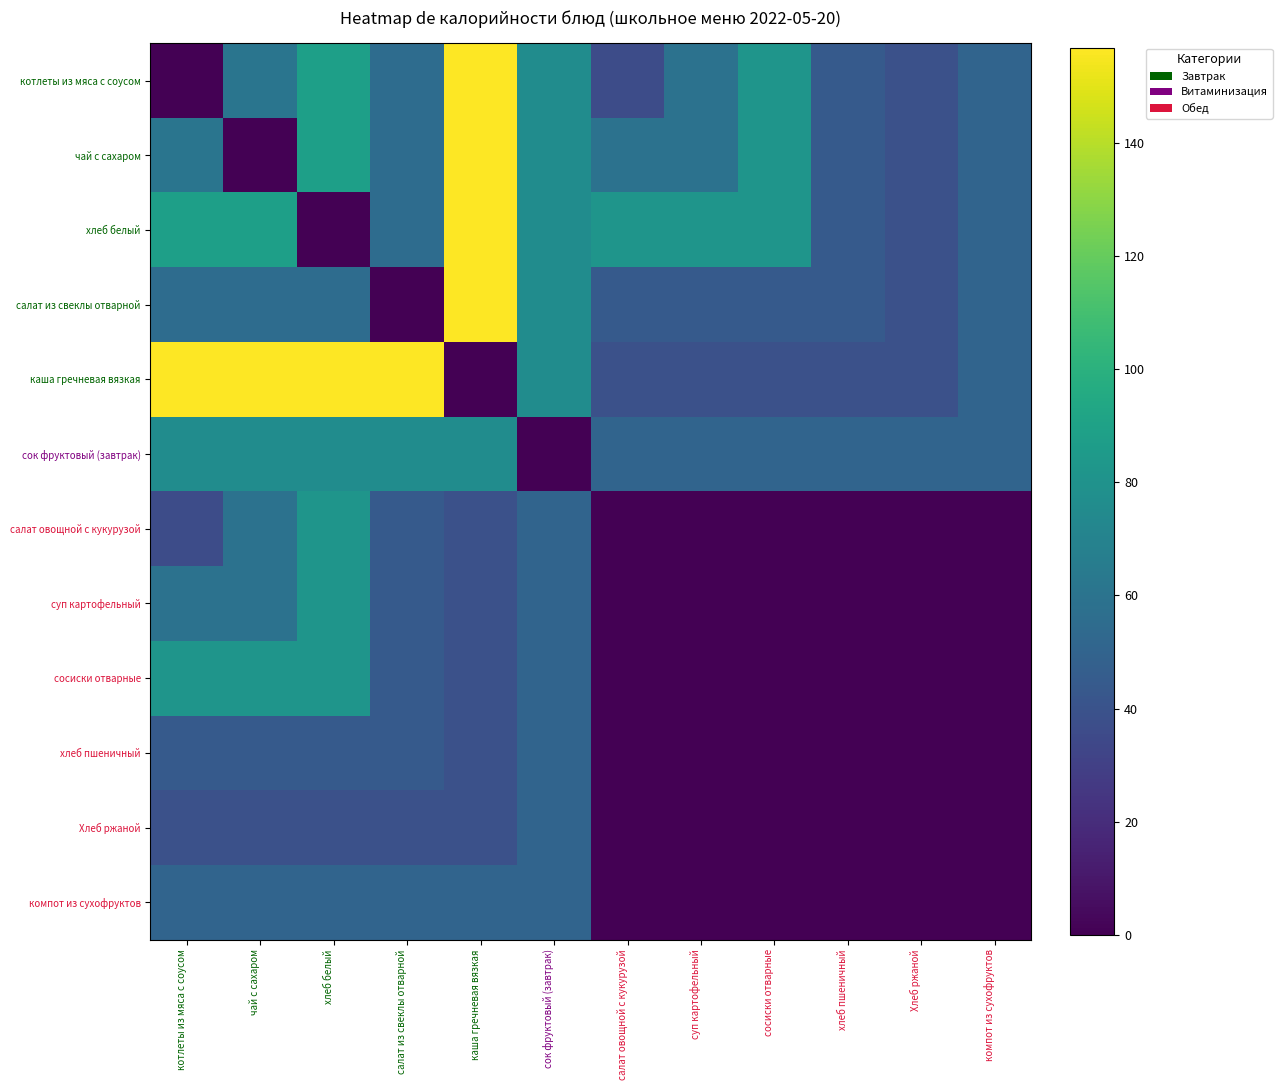

Reading left to right, transcribe all the data shown in this chart.

котлеты из мяса с соусом: котлеты из мяса с соусом=0.0	чай с сахаром=61.1	хлеб белый=88.6	салат из свеклы отварной=55.6	каша гречневая вязкая=156.7	сок фруктовый (завтрак)=76.0	салат овощной с кукурузой=36.5	суп картофельный=59.4	сосиски отварные=81.5	хлеб пшеничный=44.3	Хлеб ржаной=38.8	компот из сухофруктов=50.5
чай с сахаром: котлеты из мяса с соусом=61.1	чай с сахаром=0.0	хлеб белый=88.6	салат из свеклы отварной=55.6	каша гречневая вязкая=156.7	сок фруктовый (завтрак)=76.0	салат овощной с кукурузой=59.4	суп картофельный=59.4	сосиски отварные=81.5	хлеб пшеничный=44.3	Хлеб ржаной=38.8	компот из сухофруктов=50.5
хлеб белый: котлеты из мяса с соусом=88.6	чай с сахаром=88.6	хлеб белый=0.0	салат из свеклы отварной=55.6	каша гречневая вязкая=156.7	сок фруктовый (завтрак)=76.0	салат овощной с кукурузой=81.5	суп картофельный=81.5	сосиски отварные=81.5	хлеб пшеничный=44.3	Хлеб ржаной=38.8	компот из сухофруктов=50.5
салат из свеклы отварной: котлеты из мяса с соусом=55.6	чай с сахаром=55.6	хлеб белый=55.6	салат из свеклы отварной=0.0	каша гречневая вязкая=156.7	сок фруктовый (завтрак)=76.0	салат овощной с кукурузой=44.3	суп картофельный=44.3	сосиски отварные=44.3	хлеб пшеничный=44.3	Хлеб ржаной=38.8	компот из сухофруктов=50.5
каша гречневая вязкая: котлеты из мяса с соусом=156.7	чай с сахаром=156.7	хлеб белый=156.7	салат из свеклы отварной=156.7	каша гречневая вязкая=0.0	сок фруктовый (завтрак)=76.0	салат овощной с кукурузой=38.8	суп картофельный=38.8	сосиски отварные=38.8	хлеб пшеничный=38.8	Хлеб ржаной=38.8	компот из сухофруктов=50.5
сок фруктовый (завтрак): котлеты из мяса с соусом=76.0	чай с сахаром=76.0	хлеб белый=76.0	салат из свеклы отварной=76.0	каша гречневая вязкая=76.0	сок фруктовый (завтрак)=0.0	салат овощной с кукурузой=50.5	суп картофельный=50.5	сосиски отварные=50.5	хлеб пшеничный=50.5	Хлеб ржаной=50.5	компот из сухофруктов=50.5
салат овощной с кукурузой: котлеты из мяса с соусом=36.5	чай с сахаром=59.4	хлеб белый=81.5	салат из свеклы отварной=44.3	каша гречневая вязкая=38.8	сок фруктовый (завтрак)=50.5	салат овощной с кукурузой=0.0	суп картофельный=0.0	сосиски отварные=0.0	хлеб пшеничный=0.0	Хлеб ржаной=0.0	компот из сухофруктов=0.0
суп картофельный: котлеты из мяса с соусом=59.4	чай с сахаром=59.4	хлеб белый=81.5	салат из свеклы отварной=44.3	каша гречневая вязкая=38.8	сок фруктовый (завтрак)=50.5	салат овощной с кукурузой=0.0	суп картофельный=0.0	сосиски отварные=0.0	хлеб пшеничный=0.0	Хлеб ржаной=0.0	компот из сухофруктов=0.0
сосиски отварные: котлеты из мяса с соусом=81.5	чай с сахаром=81.5	хлеб белый=81.5	салат из свеклы отварной=44.3	каша гречневая вязкая=38.8	сок фруктовый (завтрак)=50.5	салат овощной с кукурузой=0.0	суп картофельный=0.0	сосиски отварные=0.0	хлеб пшеничный=0.0	Хлеб ржаной=0.0	компот из сухофруктов=0.0
хлеб пшеничный: котлеты из мяса с соусом=44.3	чай с сахаром=44.3	хлеб белый=44.3	салат из свеклы отварной=44.3	каша гречневая вязкая=38.8	сок фруктовый (завтрак)=50.5	салат овощной с кукурузой=0.0	суп картофельный=0.0	сосиски отварные=0.0	хлеб пшеничный=0.0	Хлеб ржаной=0.0	компот из сухофруктов=0.0
Хлеб ржаной: котлеты из мяса с соусом=38.8	чай с сахаром=38.8	хлеб белый=38.8	салат из свеклы отварной=38.8	каша гречневая вязкая=38.8	сок фруктовый (завтрак)=50.5	салат овощной с кукурузой=0.0	суп картофельный=0.0	сосиски отварные=0.0	хлеб пшеничный=0.0	Хлеб ржаной=0.0	компот из сухофруктов=0.0
компот из сухофруктов: котлеты из мяса с соусом=50.5	чай с сахаром=50.5	хлеб белый=50.5	салат из свеклы отварной=50.5	каша гречневая вязкая=50.5	сок фруктовый (завтрак)=50.5	салат овощной с кукурузой=0.0	суп картофельный=0.0	сосиски отварные=0.0	хлеб пшеничный=0.0	Хлеб ржаной=0.0	компот из сухофруктов=0.0